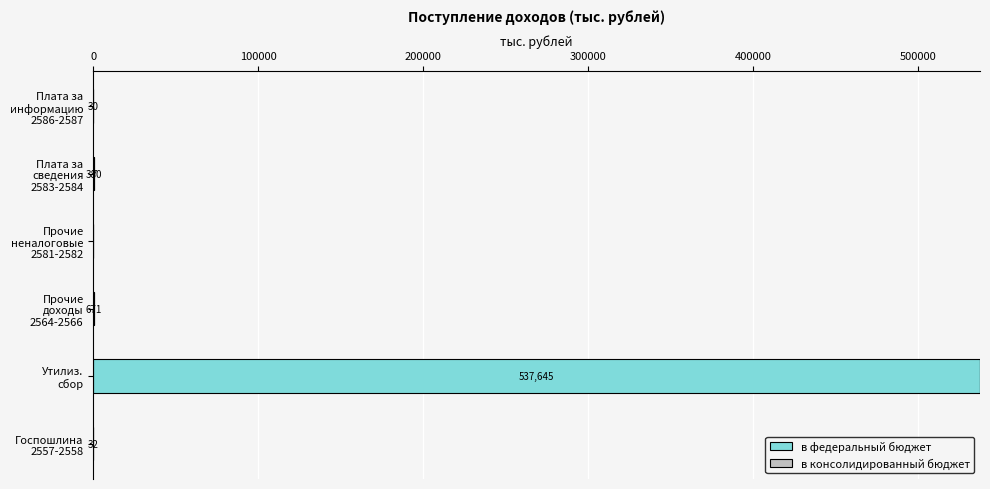

What is the sum of all в федеральный бюджет values?

538758